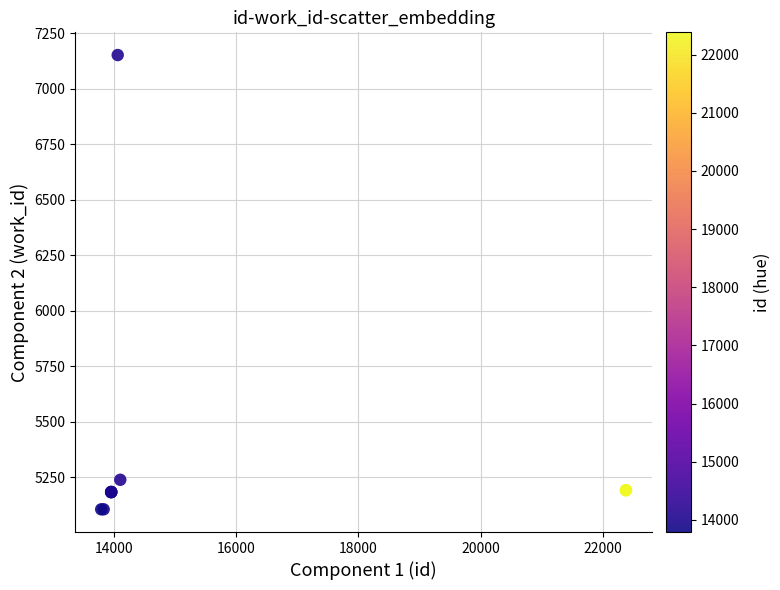

What Y value in the scatter plot is closest to 6128?

5239